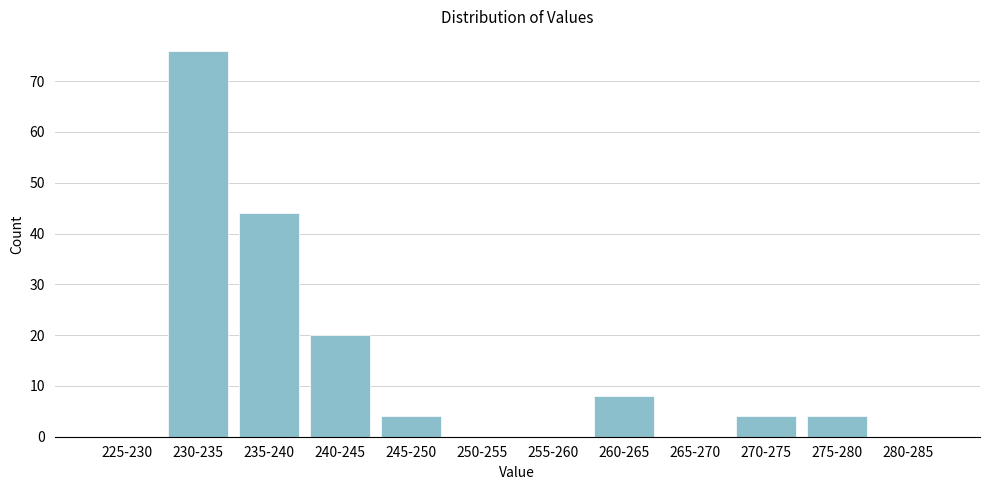

Reading right to left, transcribe all the data shown in this chart.

280-285=0	275-280=4	270-275=4	265-270=0	260-265=8	255-260=0	250-255=0	245-250=4	240-245=20	235-240=44	230-235=76	225-230=0